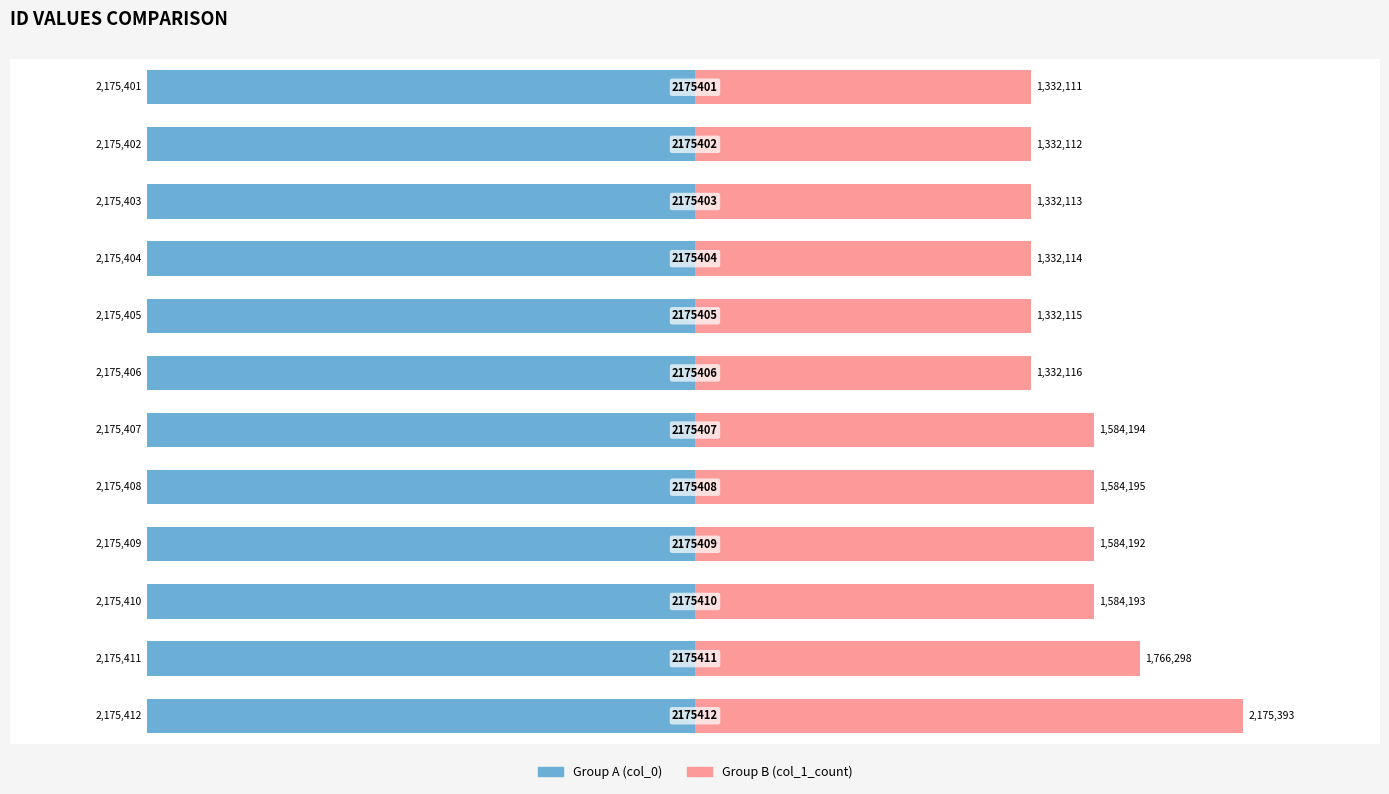

Reading left to right, list all the values displayed in this chart.

col_0 (group B): 2175393	1766298	1584193	1584192	1584195	1584194	1332116	1332115	1332114	1332113	1332112	1332111
col_0 (group A): -2175412	-2175411	-2175410	-2175409	-2175408	-2175407	-2175406	-2175405	-2175404	-2175403	-2175402	-2175401